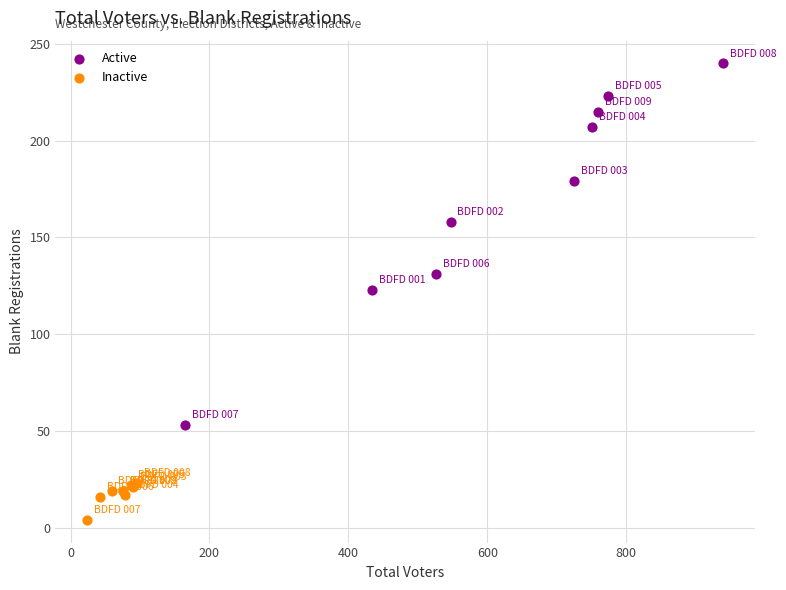

Which series contains the lowest Y value?

Inactive